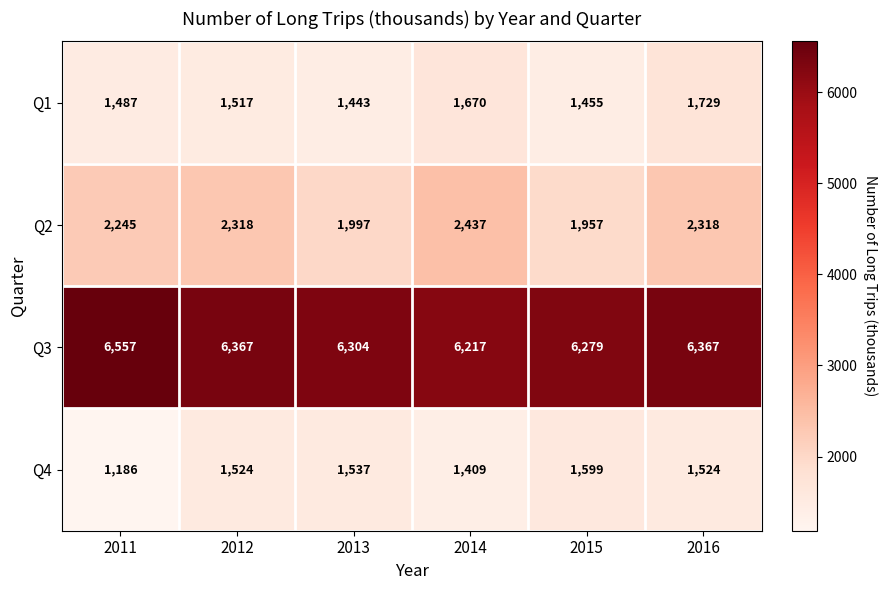

At how many categories does at least one series exceed 2403?

6